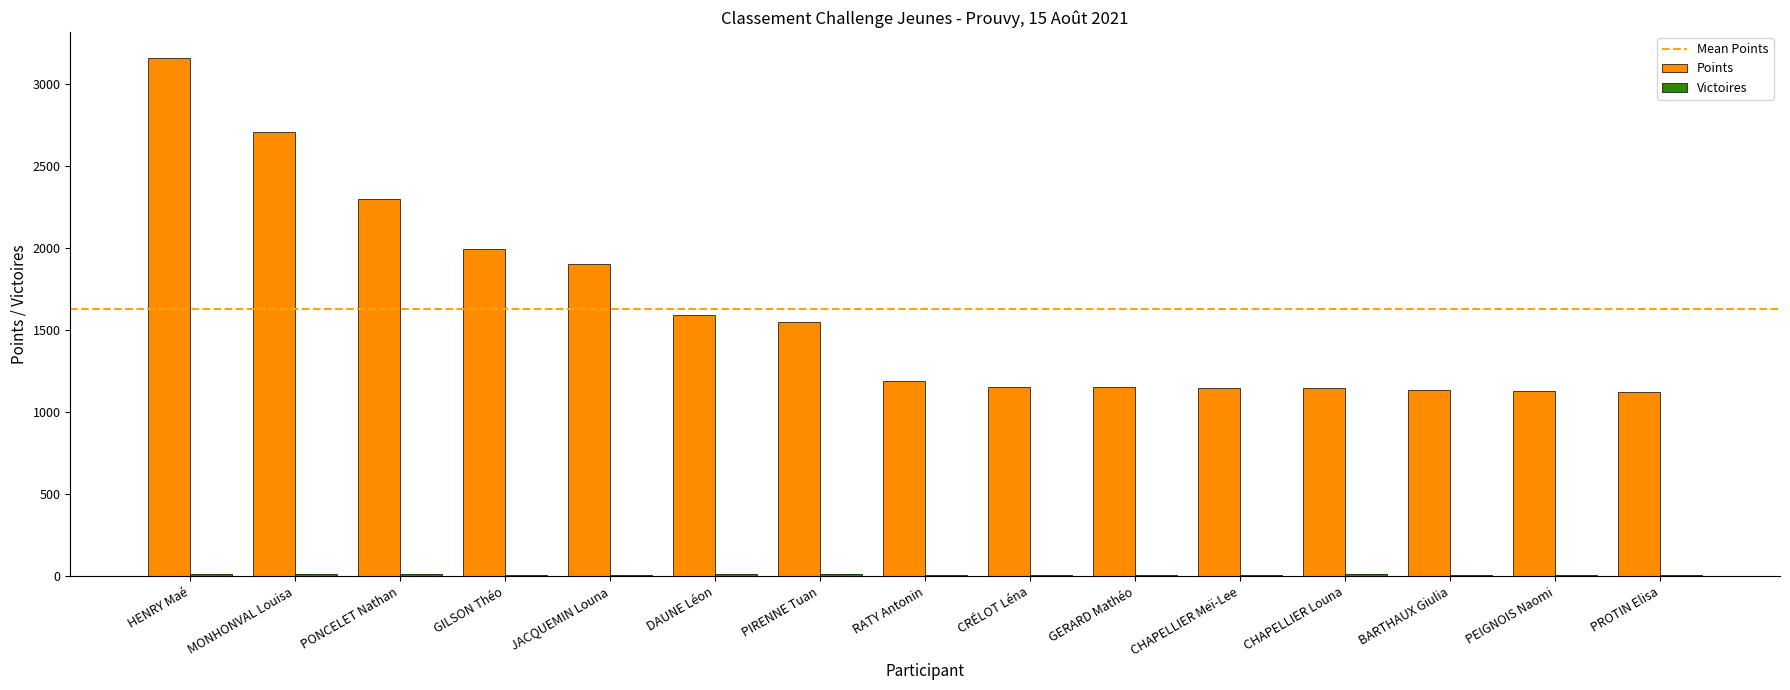

At which category is the sum across all series the highest?

HENRY Maé